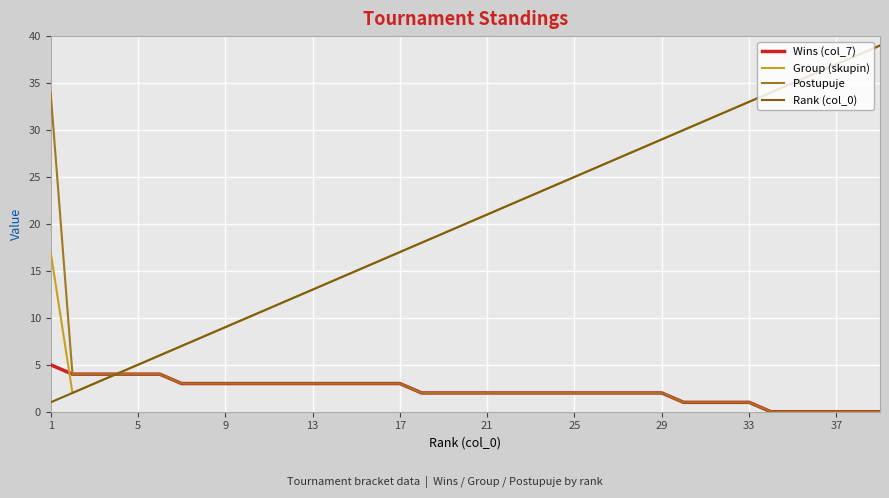

The Rank (col_0) series shows 13 at 13. True or false?

True